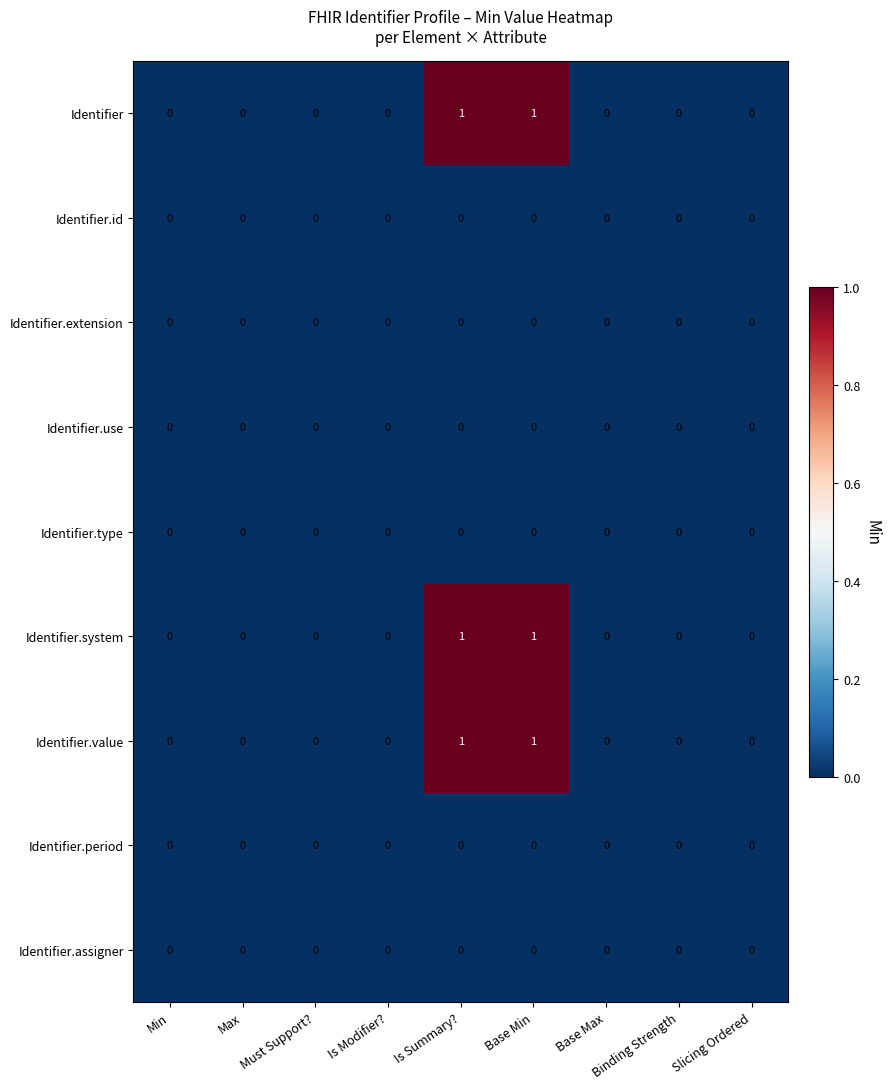

Is it true that Identifier equals 1 at Is Modifier??

False